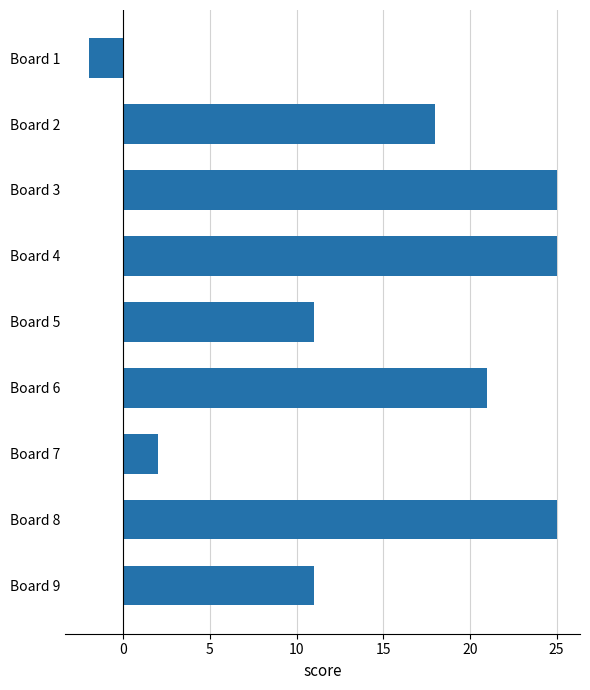

What value does the data have at Board 4?

25